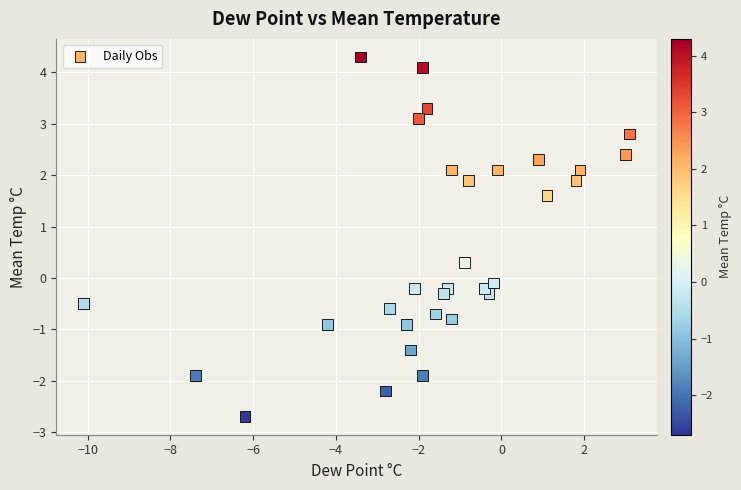

What is the range of Y values (max minus min)?

7.0